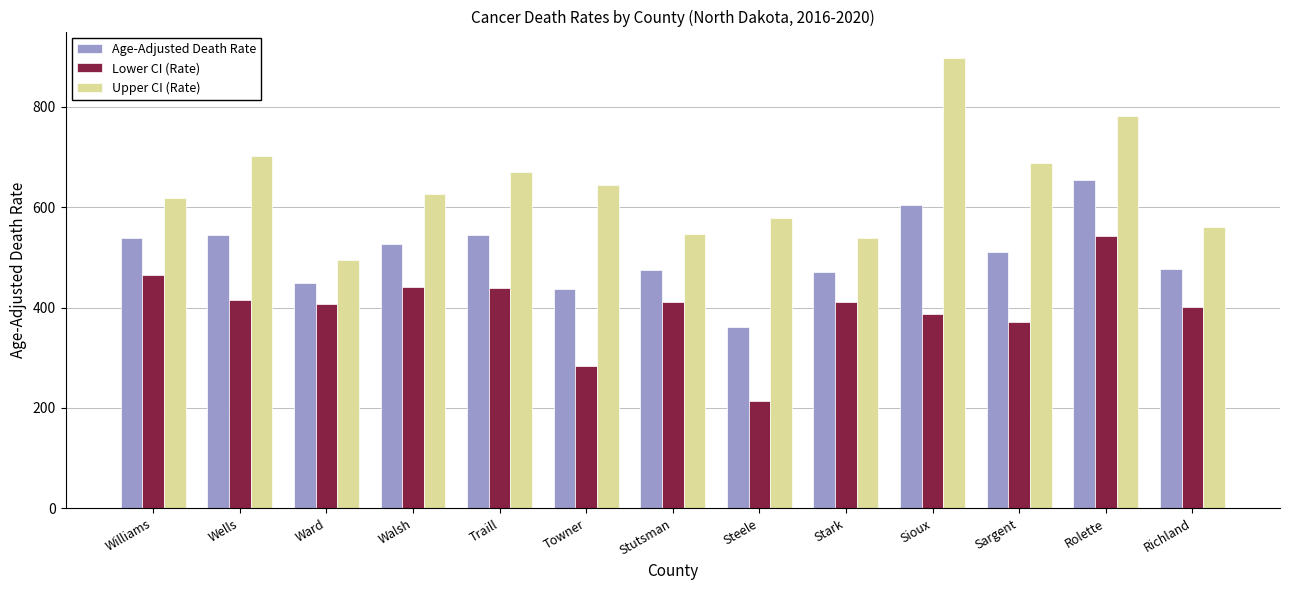

At which category does the chart reach its minimum across all series?

Steele